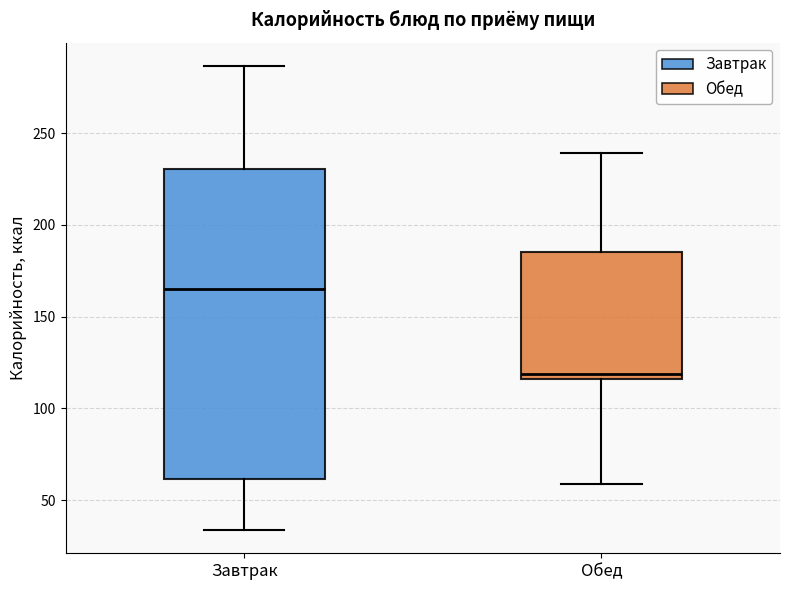

Which box has the highest median line?

Завтрак